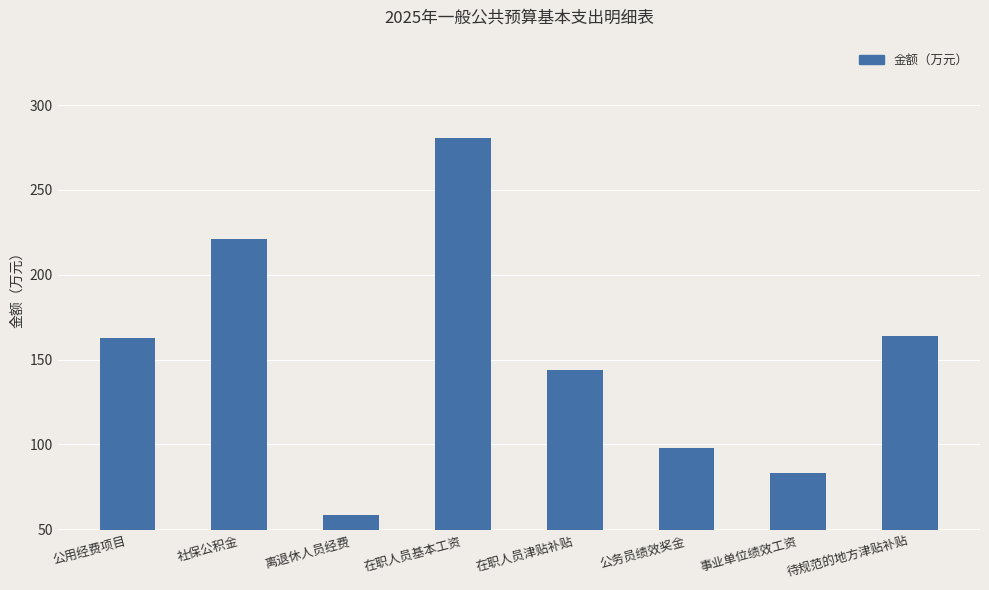

What value does the data have at 公务员绩效奖金?

97.7